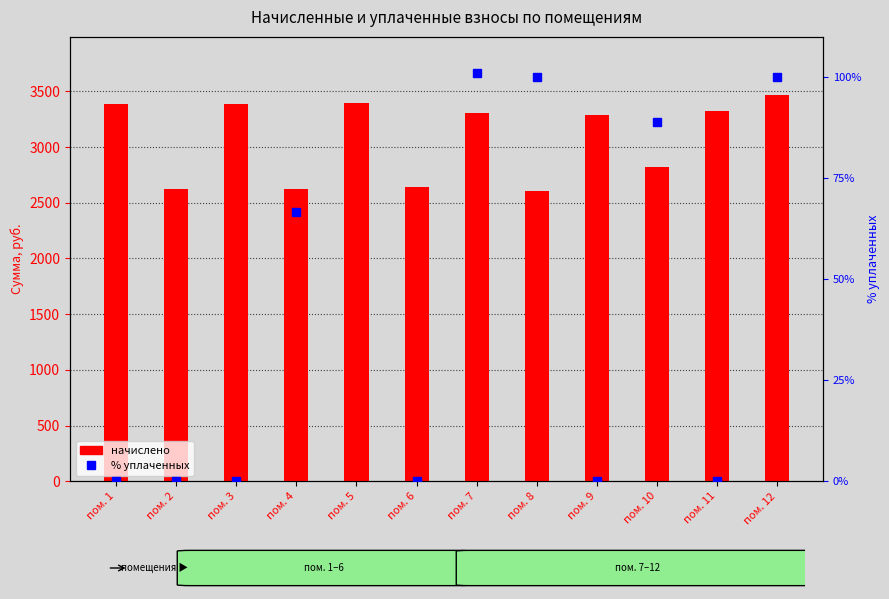

Rank the categories by начислено value from highest to lowest.

пом. 12, пом. 5, пом. 1, пом. 3, пом. 11, пом. 7, пом. 9, пом. 10, пом. 6, пом. 4, пом. 2, пом. 8